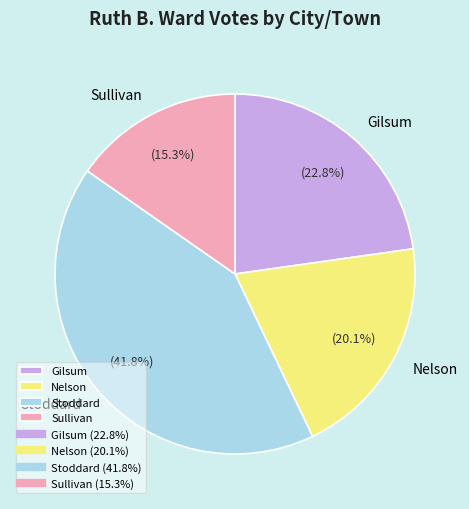

True or false: Sullivan accounts for 5% of the total.

False